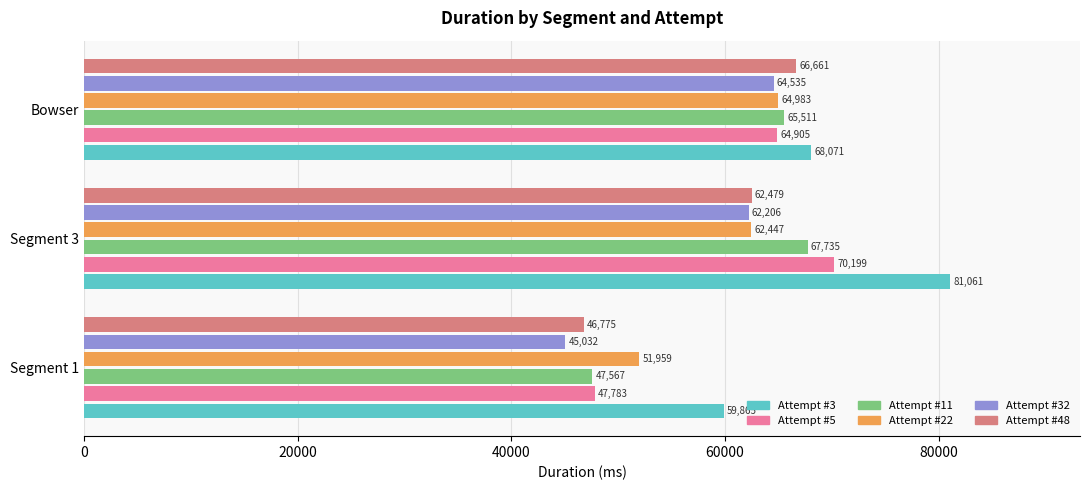

Count the number of categories in the chart.

3